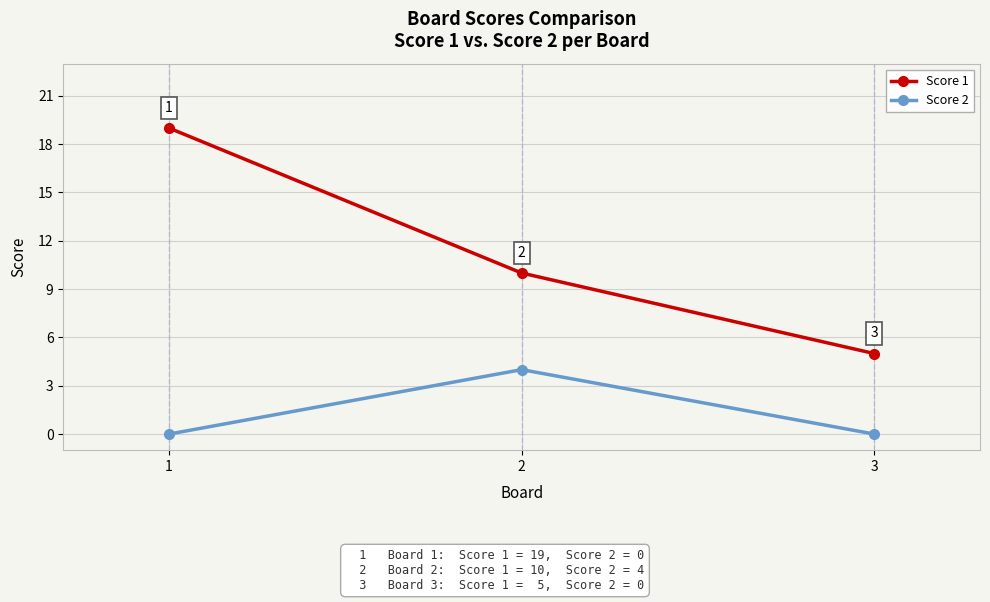

Rank the series by their average value, from lowest to highest.

Score 2, Score 1